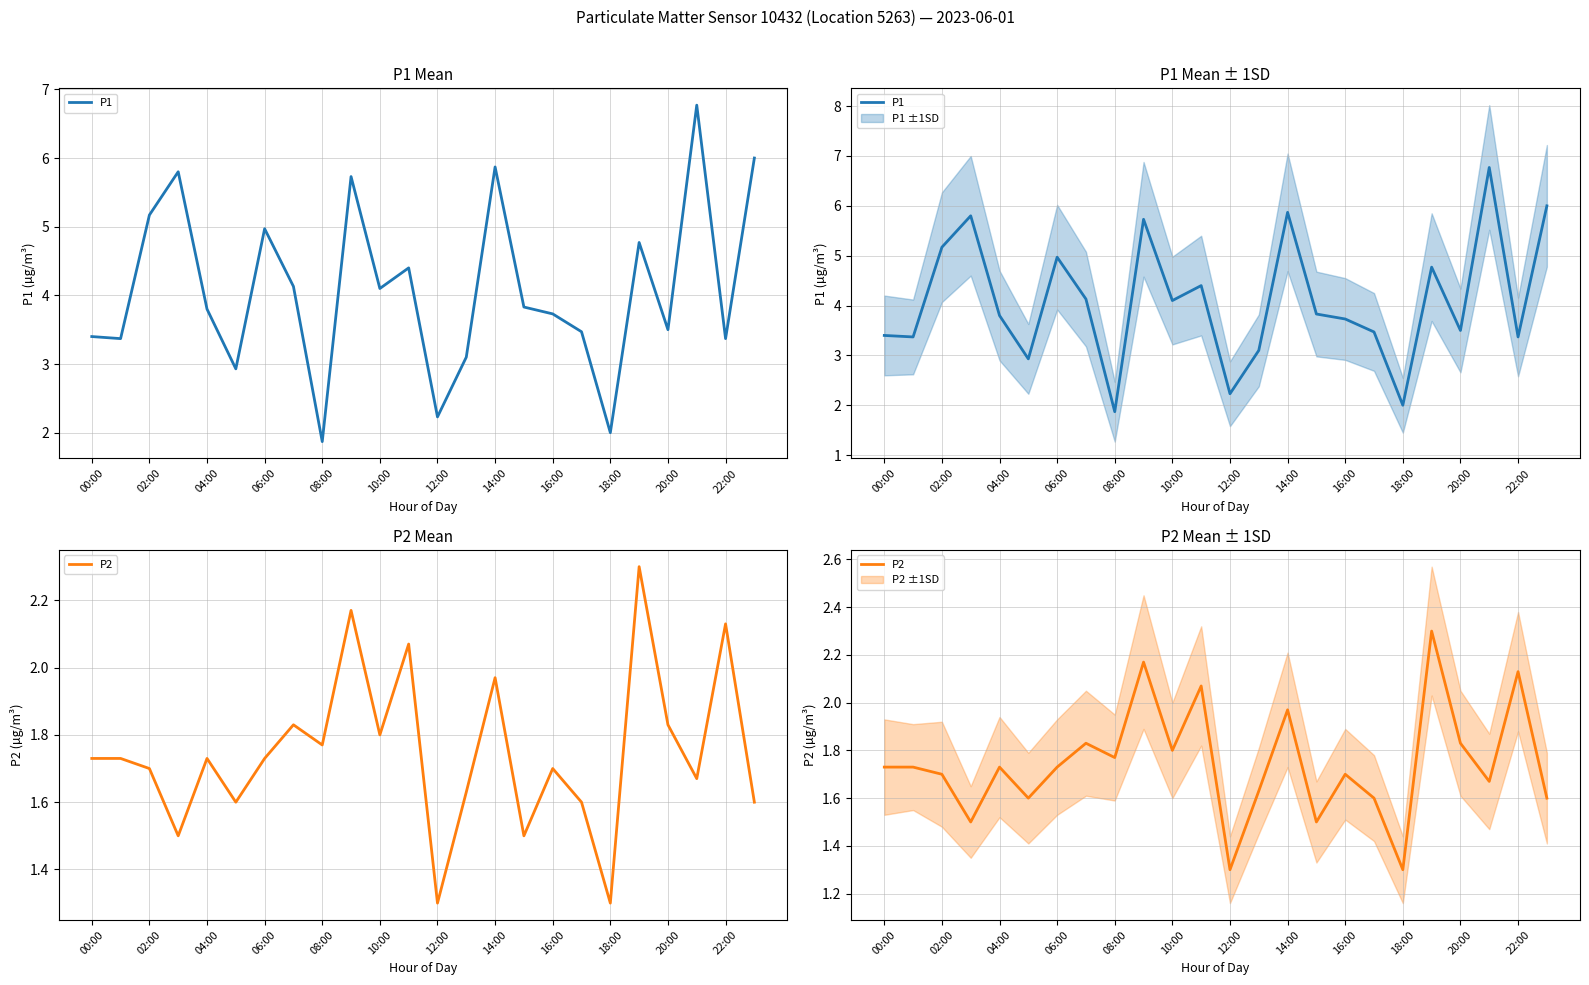

How many data points does each series have?

24